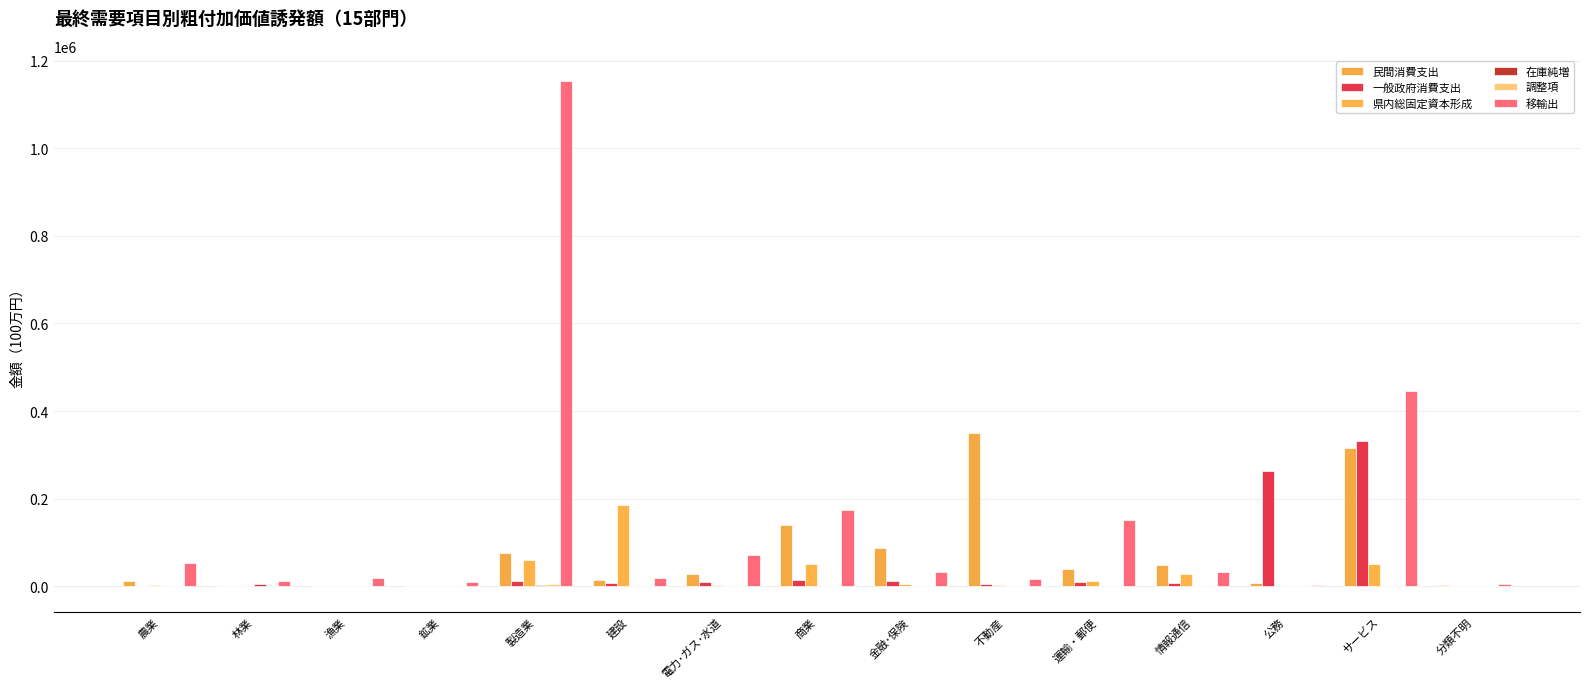

Which series has the largest total across all categories?

移輸出